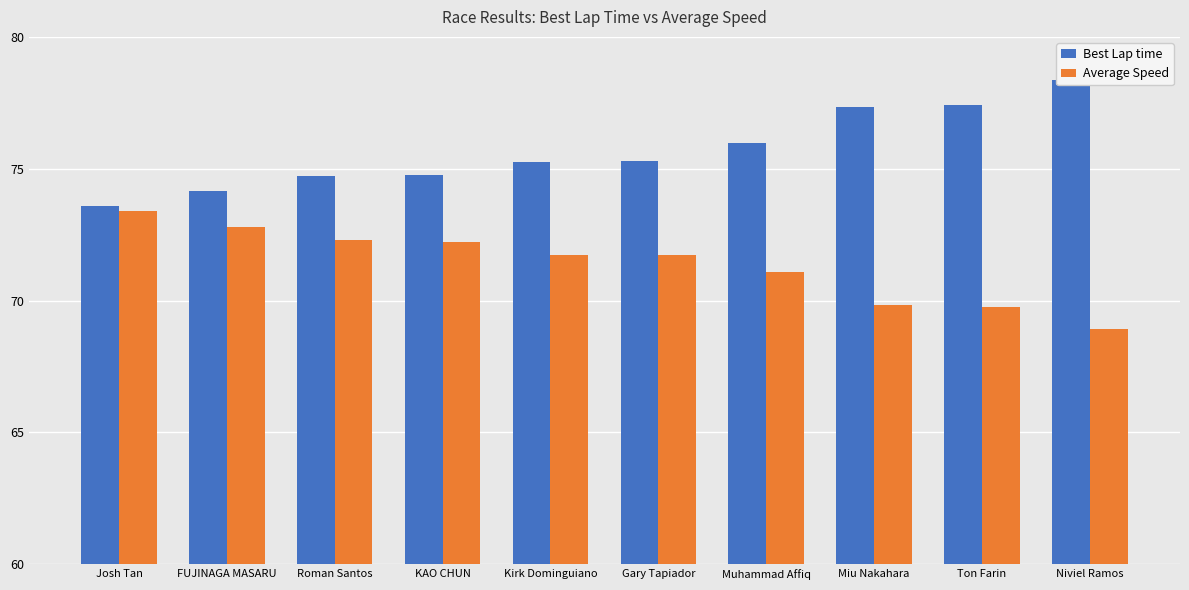

Reading right to left, list all the values displayed in this chart.

Best Lap time: Niviel Ramos=78.4	Ton Farin=77.4	Miu Nakahara=77.3	Muhammad Affiq=76.0	Gary Tapiador=75.3	Kirk Dominguiano=75.3	KAO CHUN=74.8	Roman Santos=74.7	FUJINAGA MASARU=74.2	Josh Tan=73.6
Average Speed: Niviel Ramos=68.9	Ton Farin=69.8	Miu Nakahara=69.8	Muhammad Affiq=71.1	Gary Tapiador=71.7	Kirk Dominguiano=71.7	KAO CHUN=72.2	Roman Santos=72.3	FUJINAGA MASARU=72.8	Josh Tan=73.4